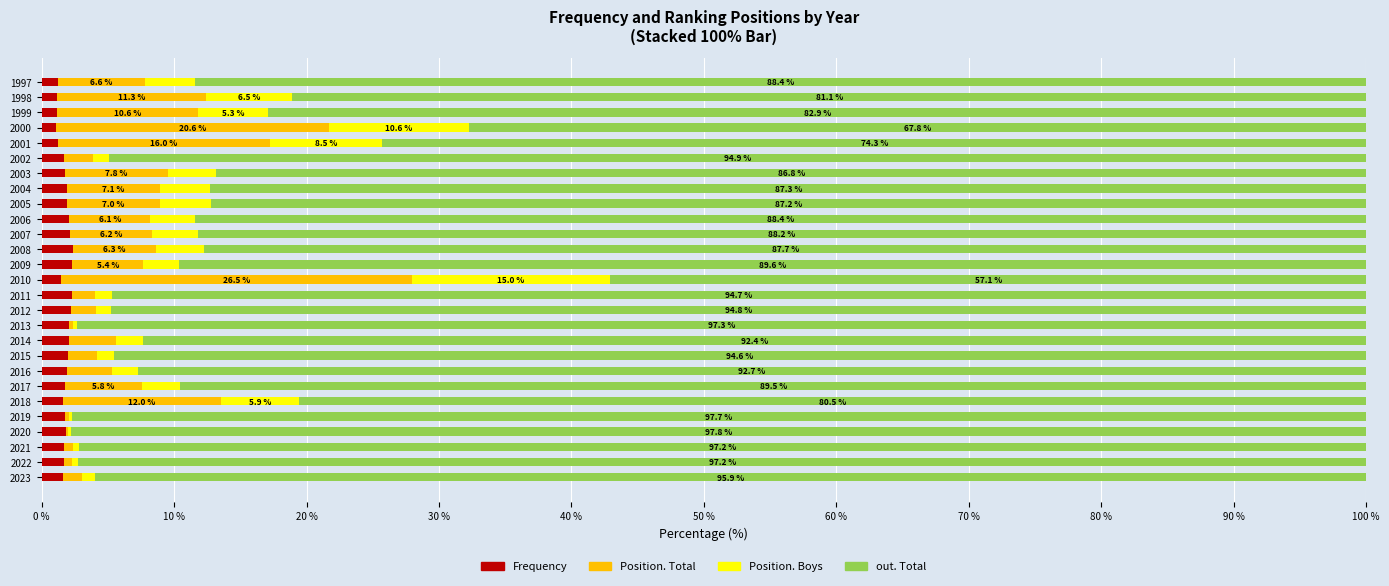

The Frequency series shows 1.2 at 1997. True or false?

True